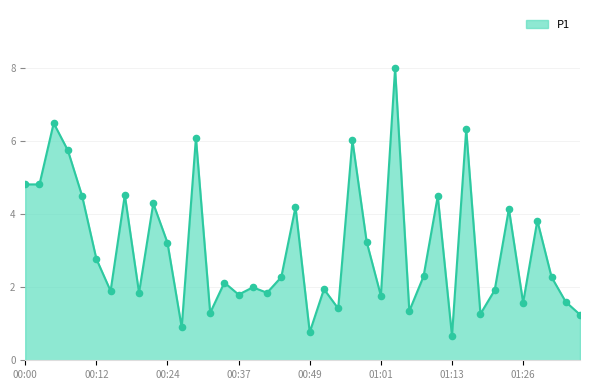

What is the difference between the maximum and minimum values?

7.3